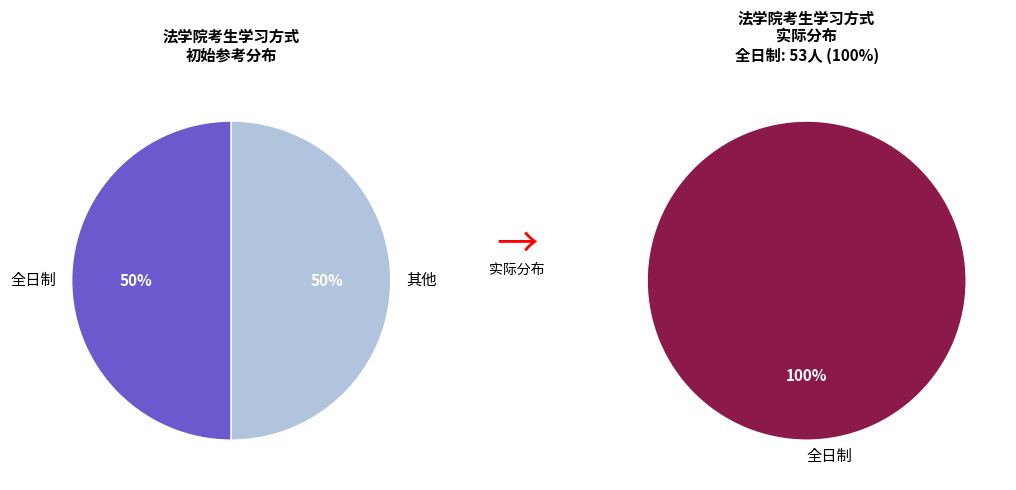

To the nearest percent, what is the average slice percentage?

50%